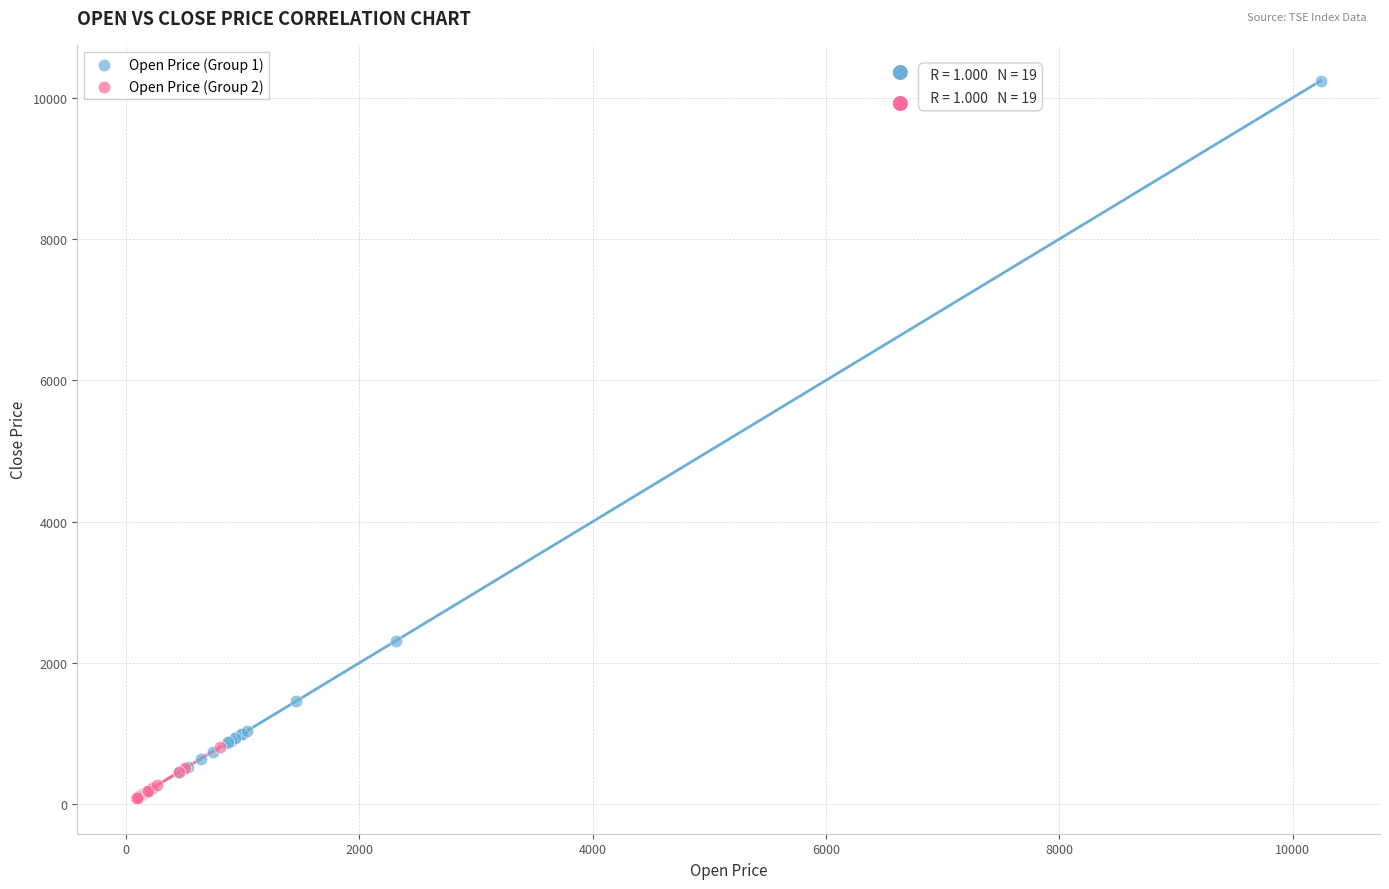

Which series contains the highest Y value?

Open Price (Group 1)